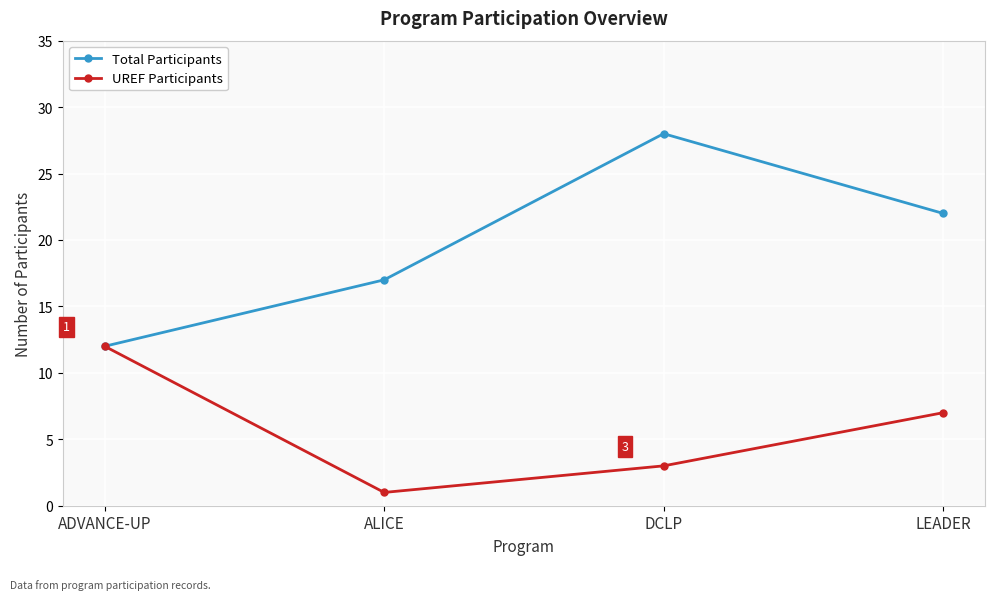

The value of UREF Participants at ADVANCE-UP is 19. True or false?

False